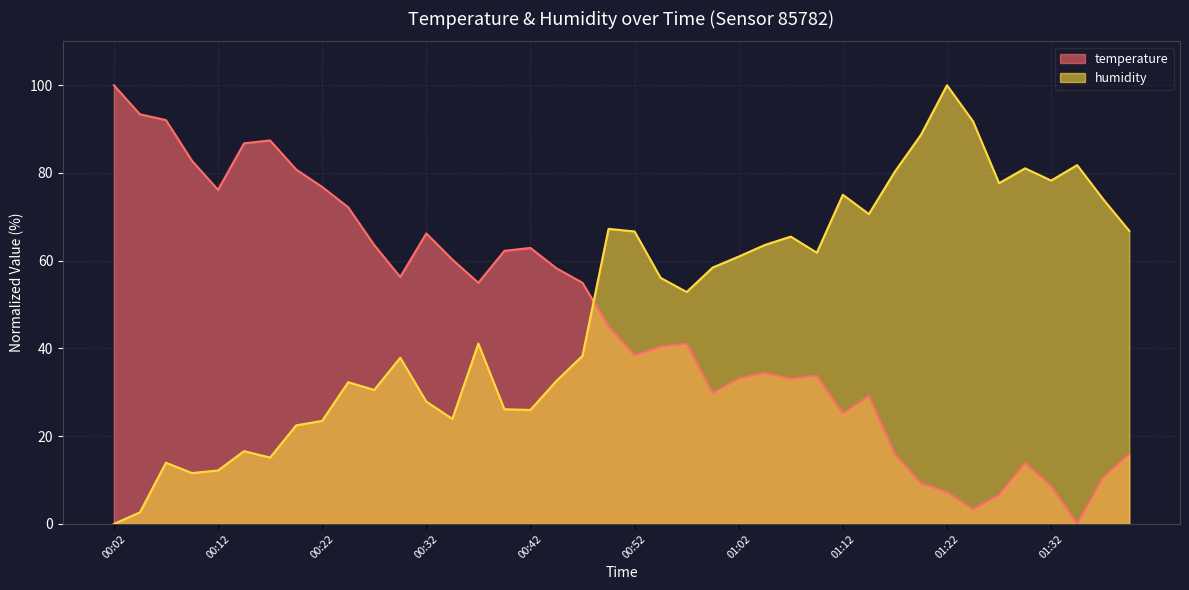

Which series changed the most between 00:42 and 00:54?

humidity